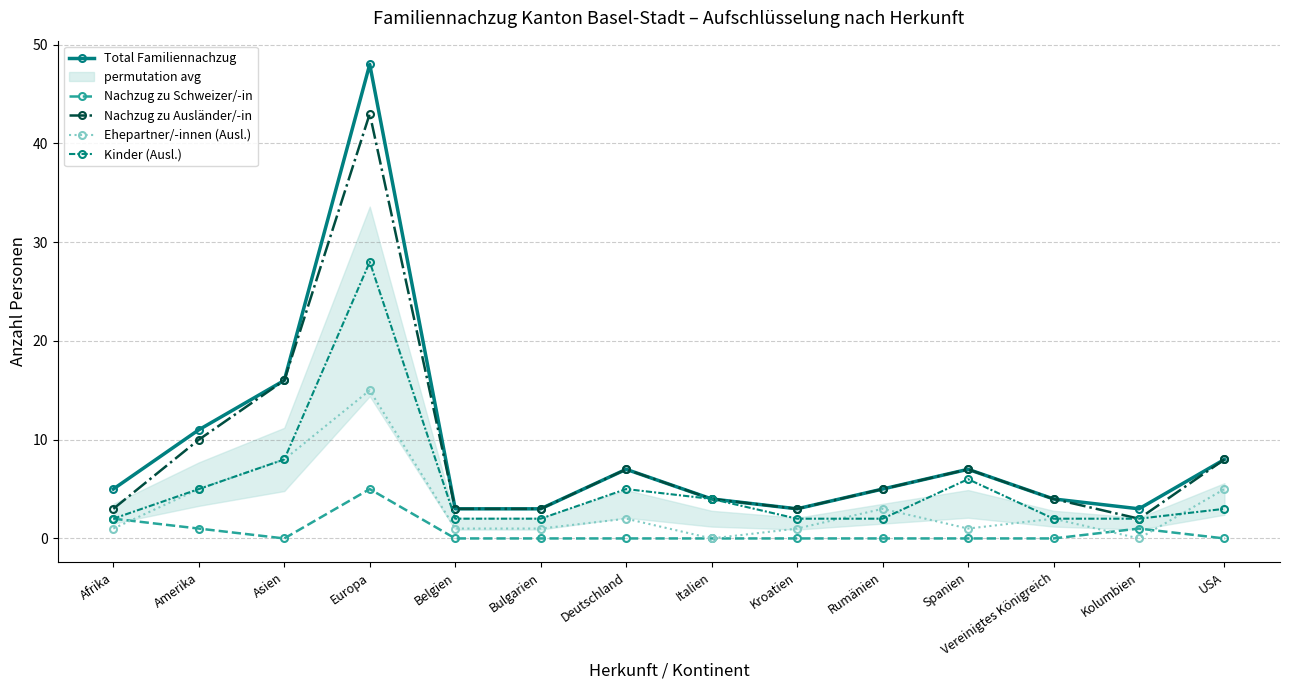

At which label does Nachzug zu Ausländer/-in first exceed 5?

Amerika